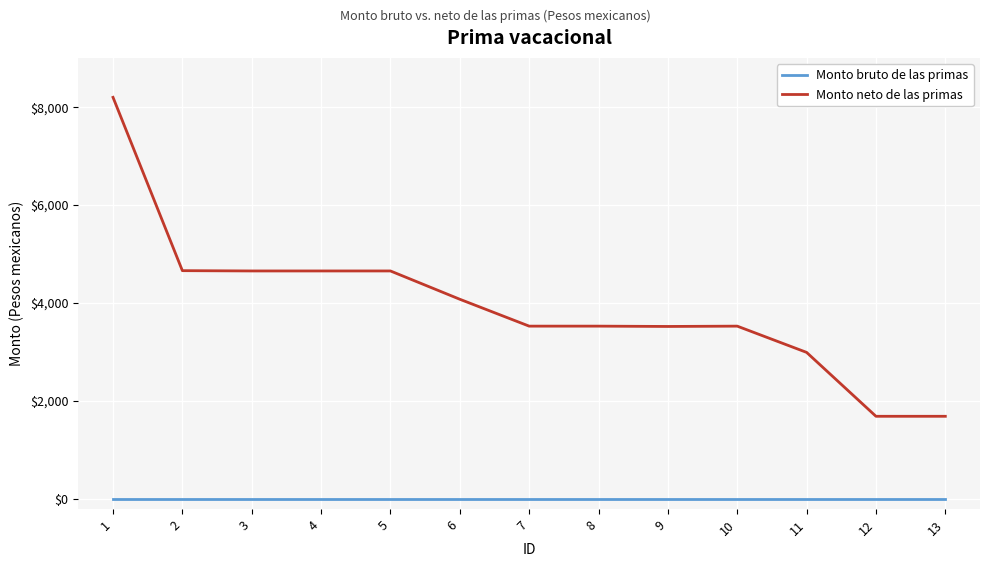

Which series has the largest total across all categories?

Monto neto de las primas